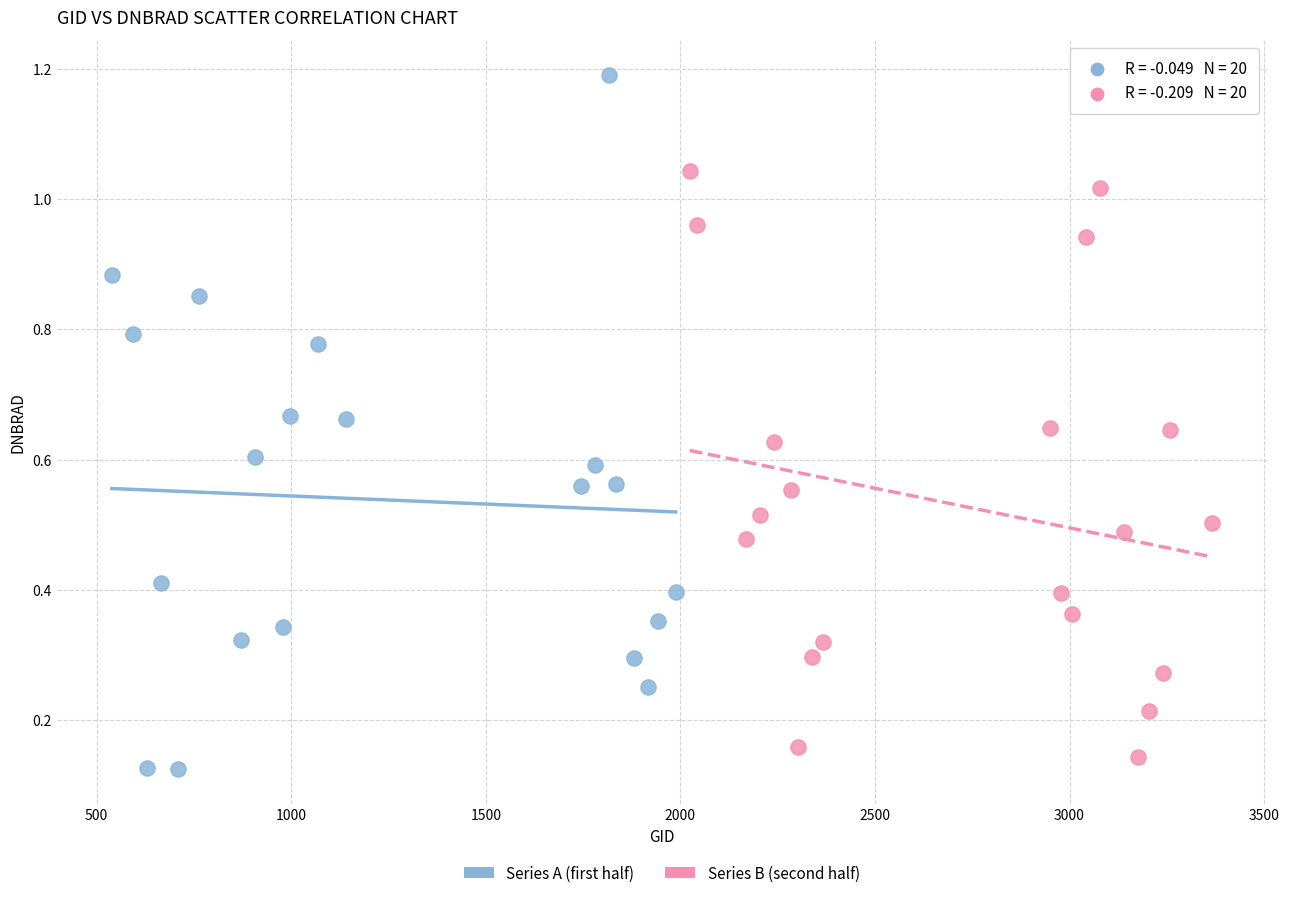

Which series has the largest Y range (max minus min)?

Series A (first half)